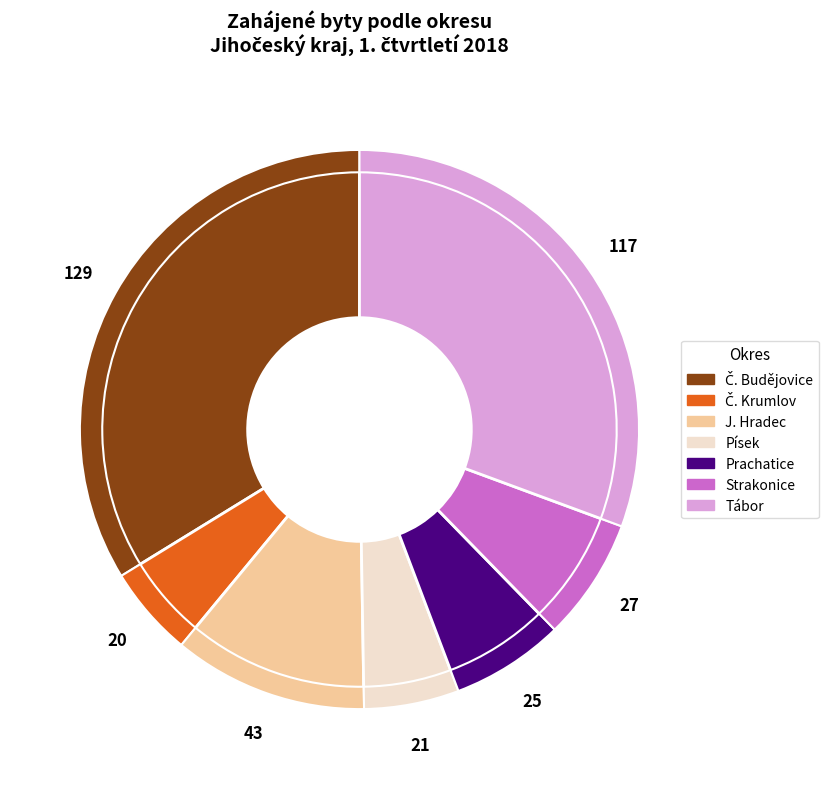

To the nearest percent, what is the difference between the Č. Krumlov and Tábor slice percentages?

25%